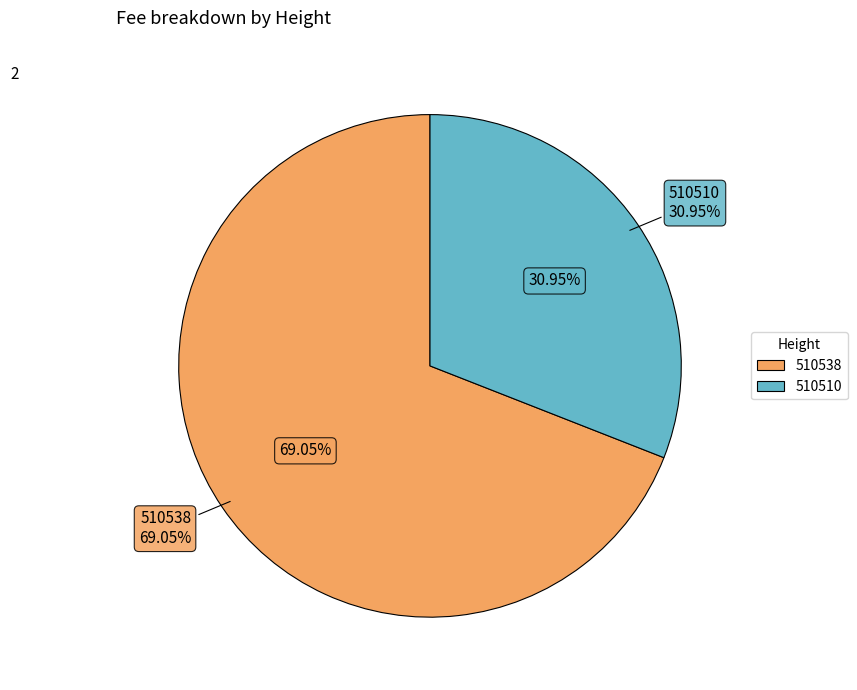

What is the smallest slice in the pie chart?

510510